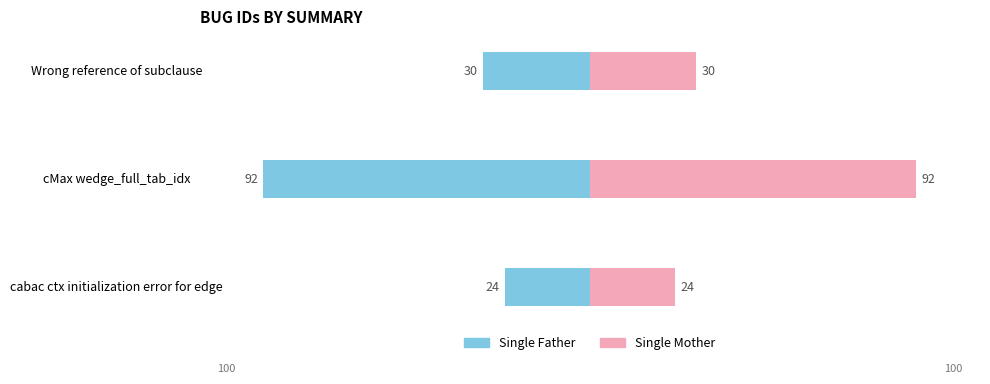

What is the highest value of the Single Mother series?

92